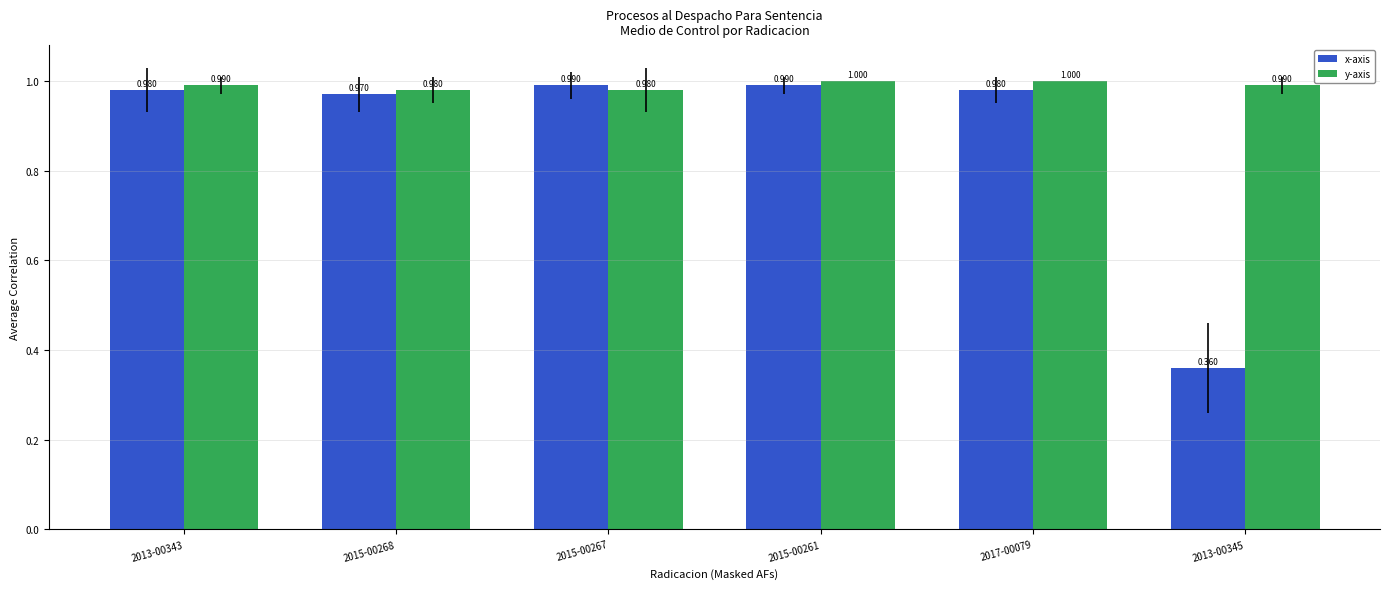

Which series has the largest total across all categories?

y-axis